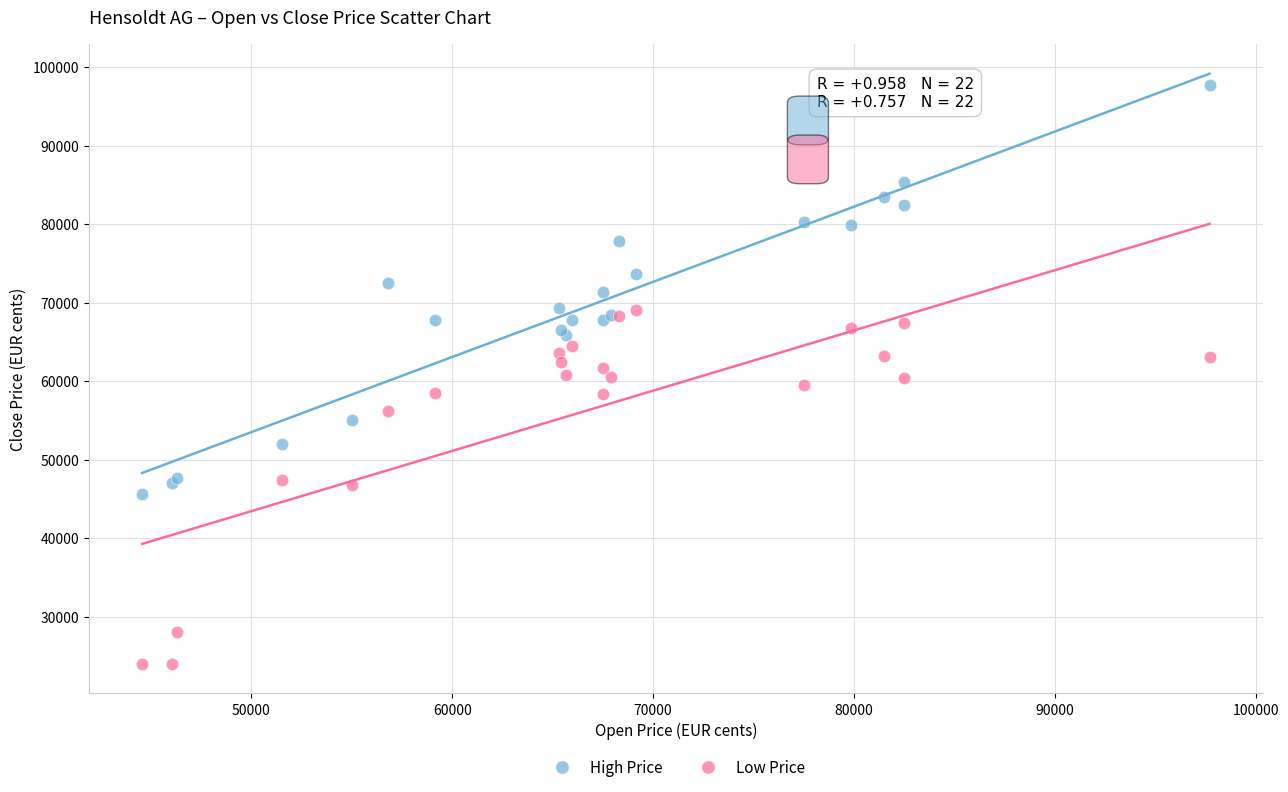

Which series contains the highest Y value?

High Price